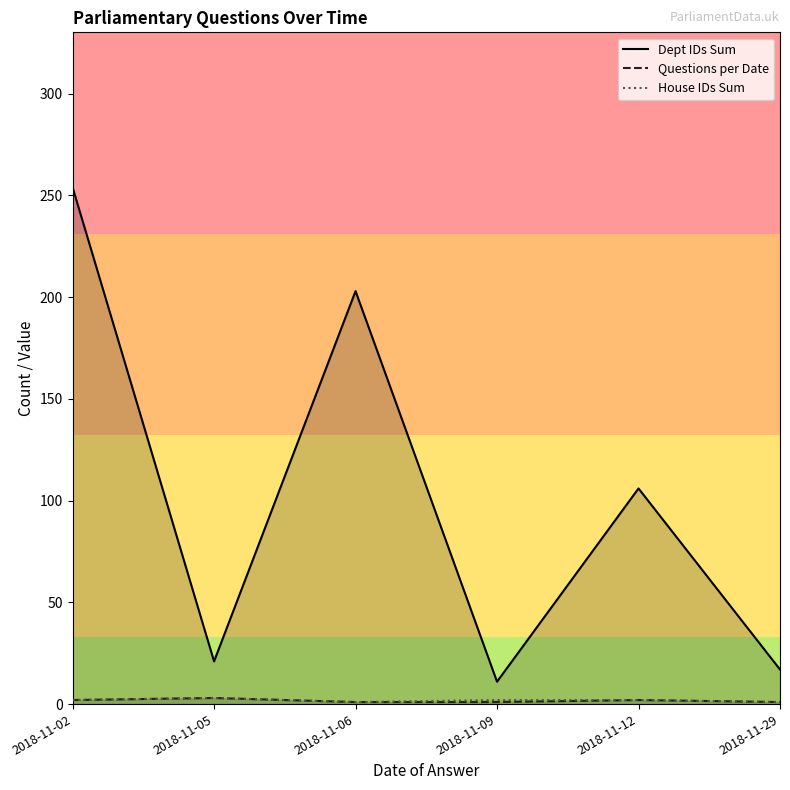

The Dept IDs Sum series shows 17 at 2018-11-29. True or false?

True